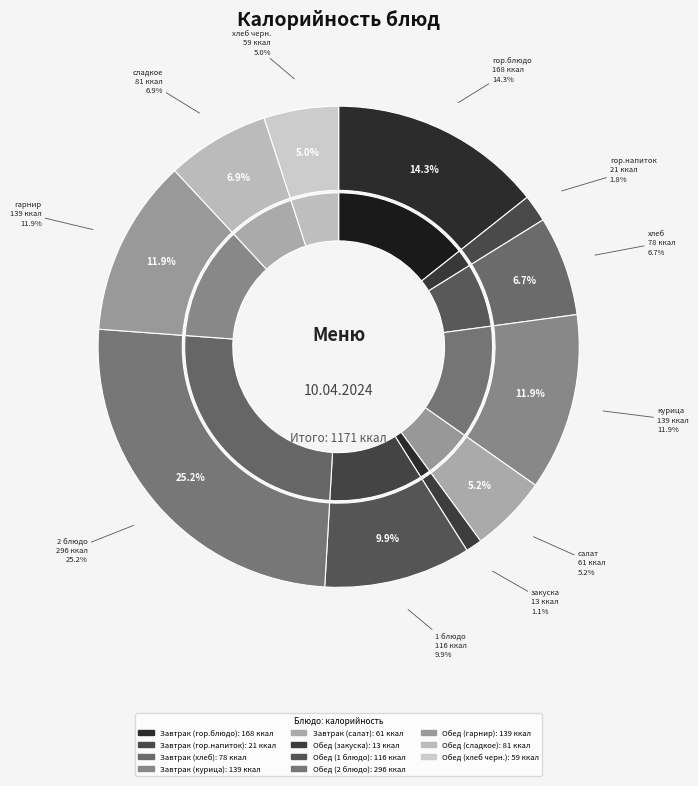

Combined, do Обед (сладкое) and Обед (закуска) account for over 50%?

No